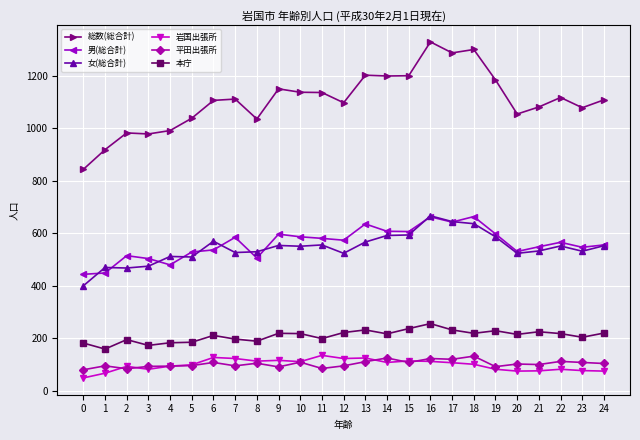

What is the value of the 平田出張所 point at the 16th from the left?

108